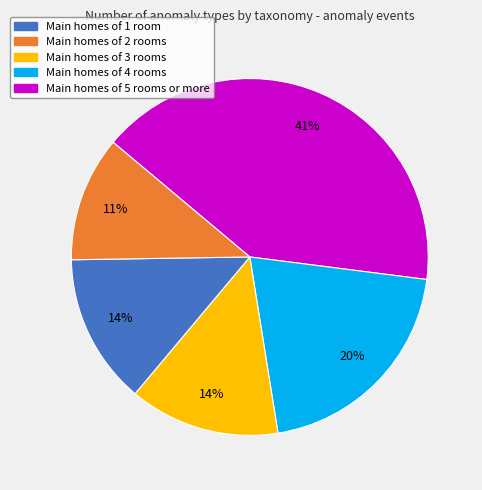

To the nearest percent, what is the average slice percentage?

20%